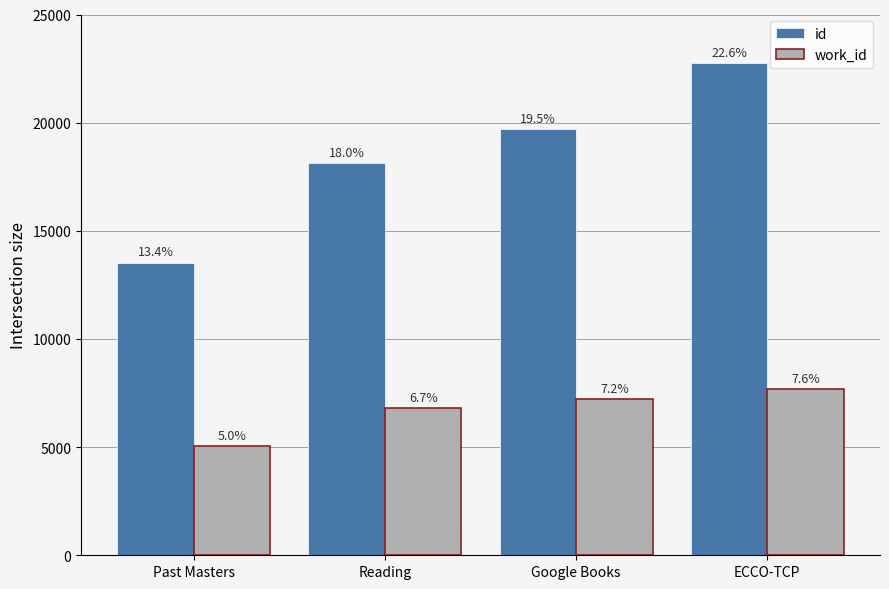

The value of id at Google Books is 9919. True or false?

False